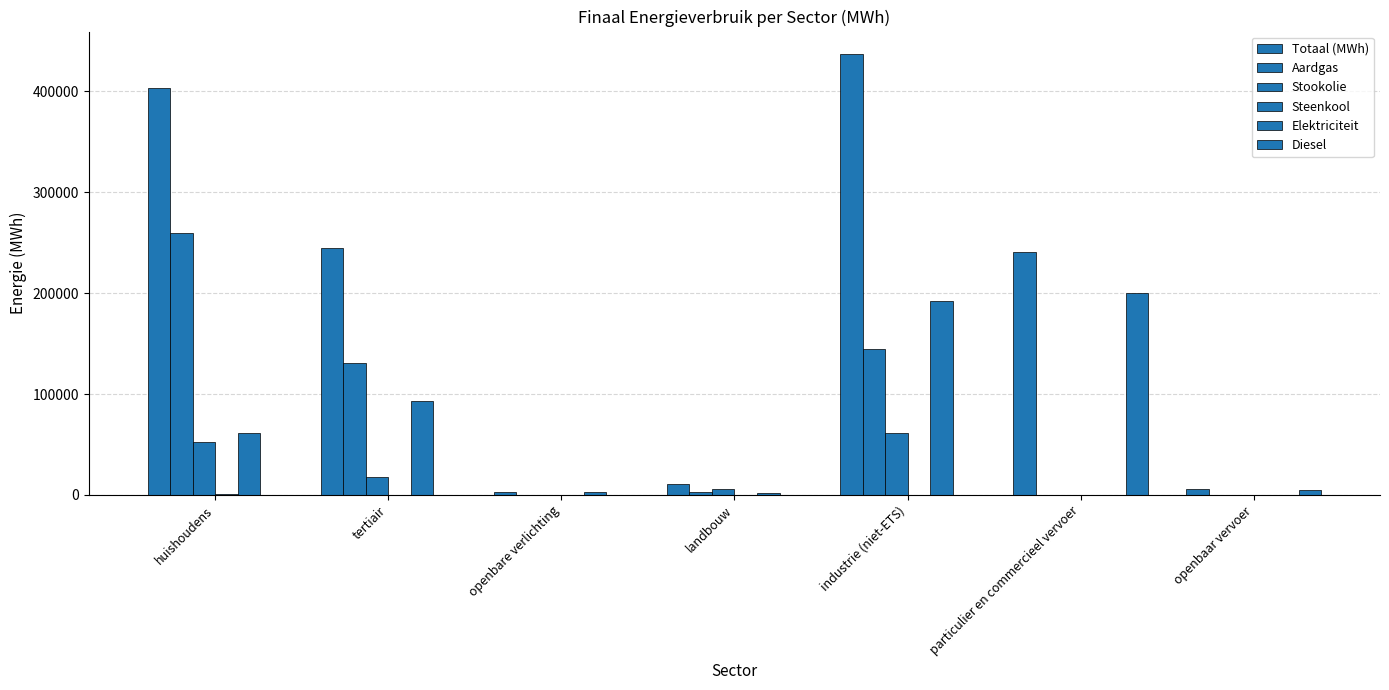

Are the bars horizontal?

No